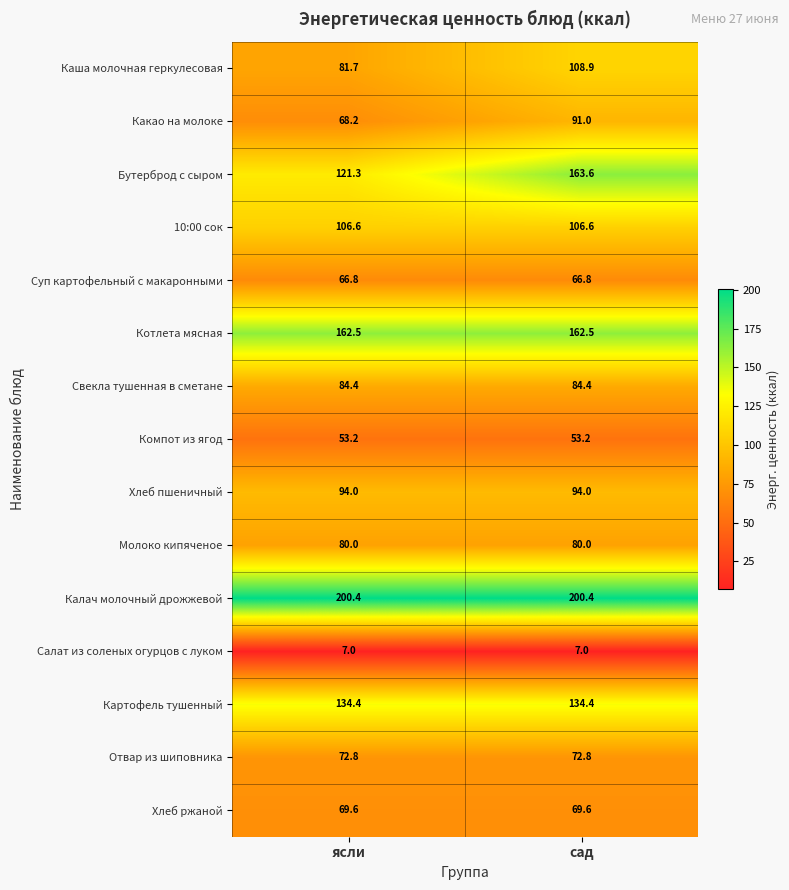

Which series has the largest total across all categories?

Калач молочный дрожжевой